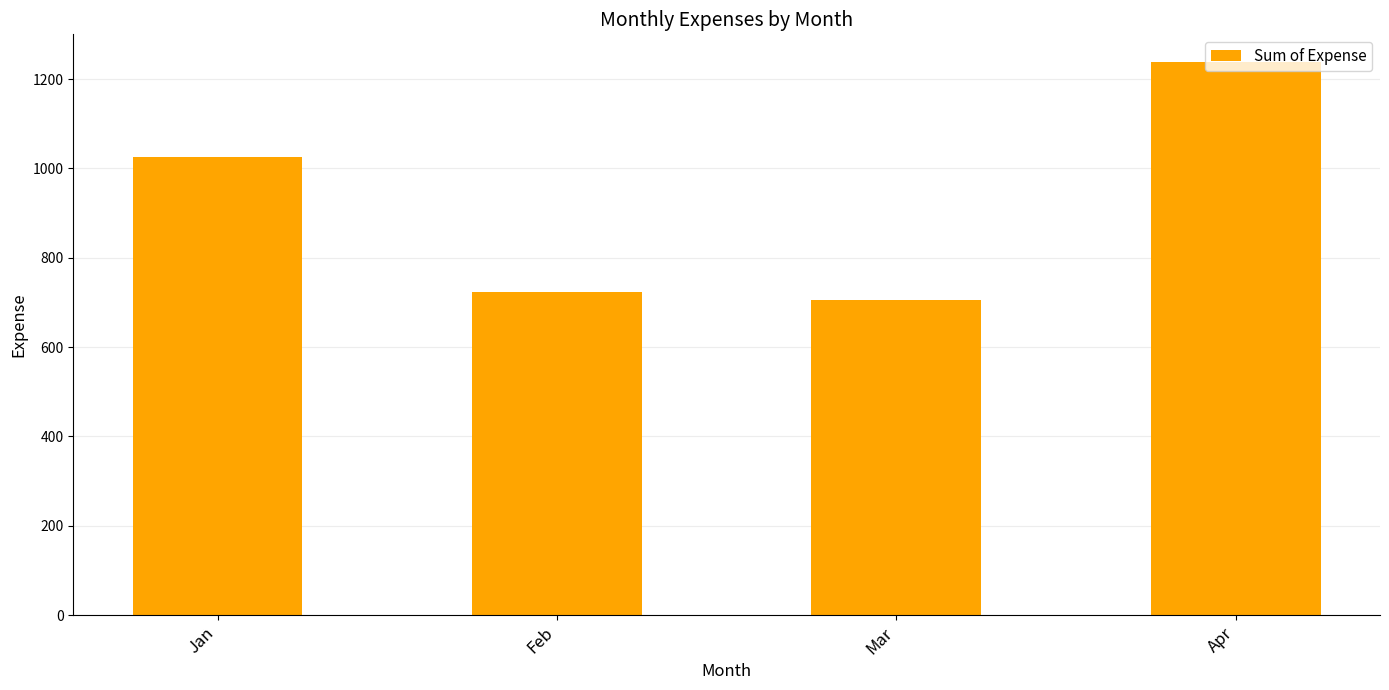

What is the difference between the second highest and second lowest values?

302.0